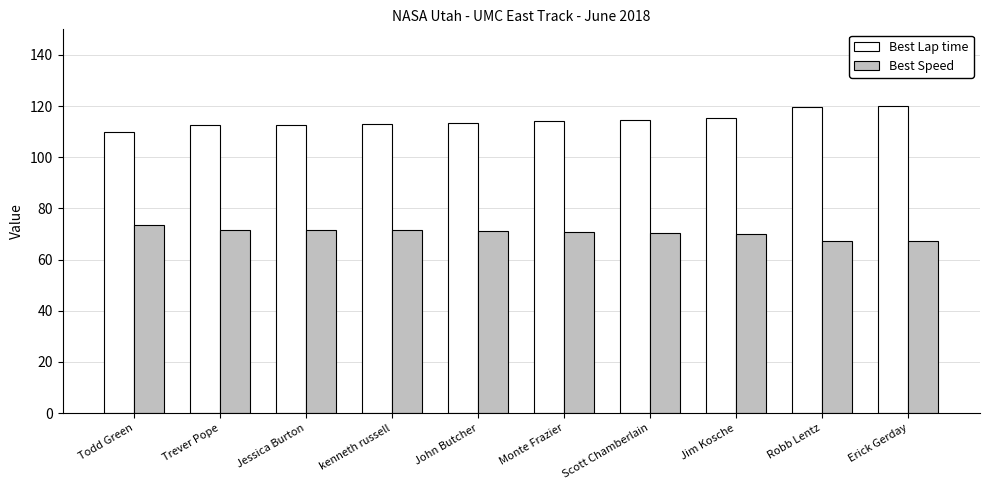

Is the value of Best Speed at Jim Kosche greater than the value of Best Lap time at kenneth russell?

No